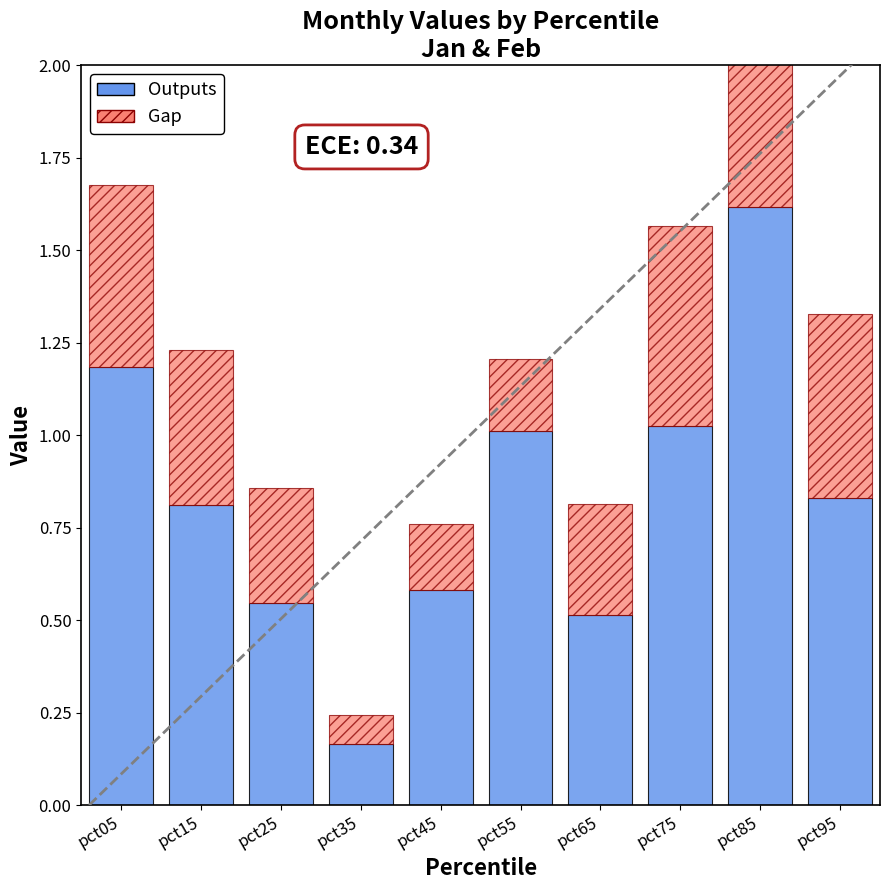

Count the number of data series in this chart.

2